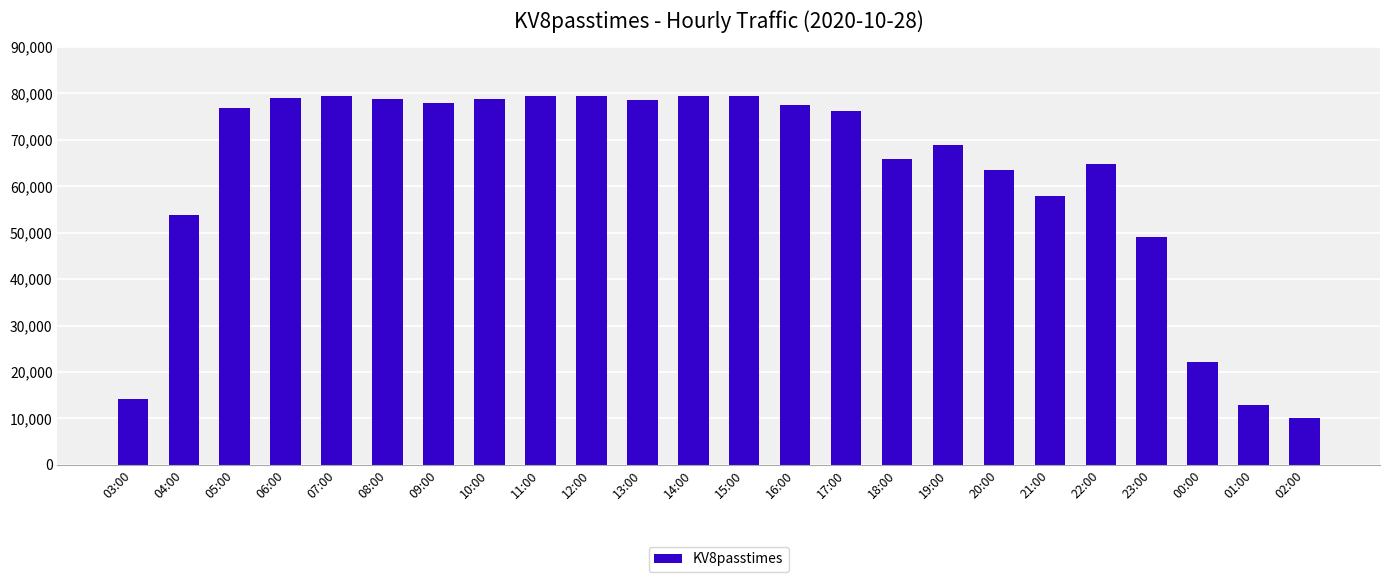

What is the change in value from 03:00 to 15:00?

+65340